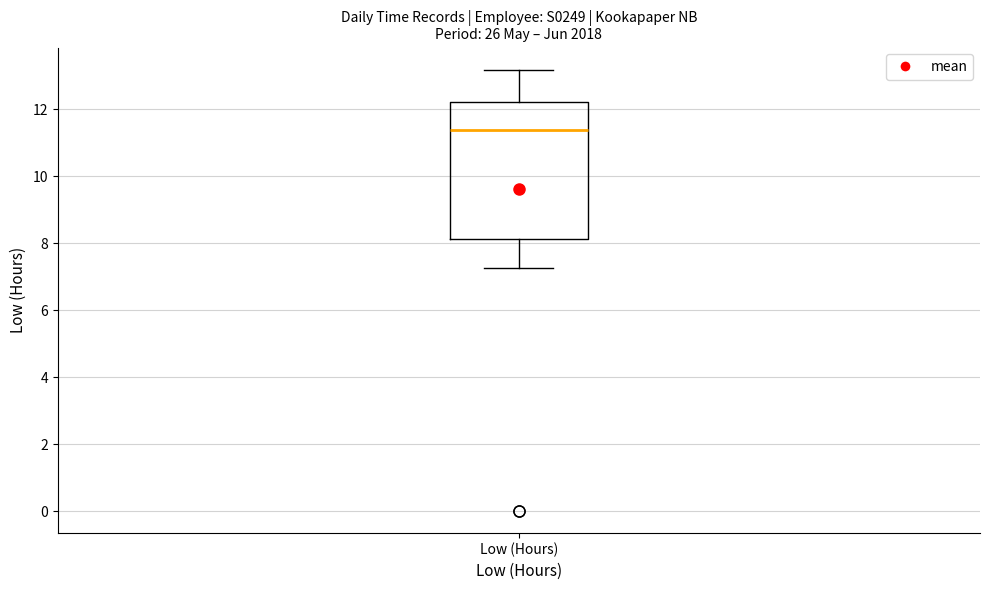

Transcribe this box plot: give where the median line is, the range the box spans, and where the two whiskers end, as read against the y-axis. The values are not printed on the chart, so give them approximately, as read against the axis.

median 11.4, box 8.2 to 12.2, whiskers 7.2 to 13.2